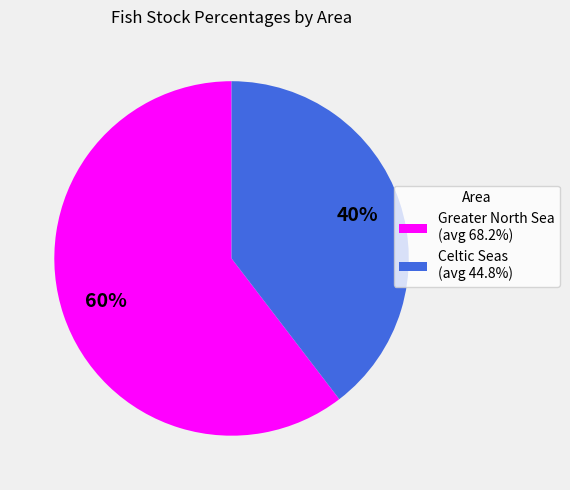

Is Greater North Sea (avg 68.2%) the majority of the pie?

Yes